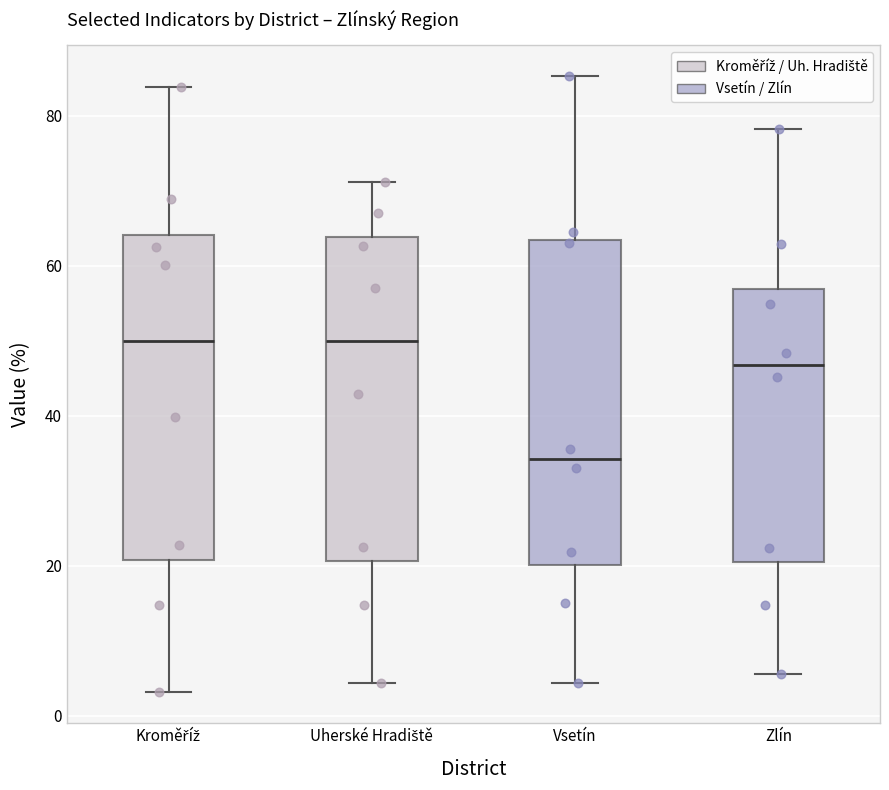

Reading left to right, transcribe this box plot: for each box, give where its median line is, the range the box spans, and where its two whiskers end, as read against the y-axis. The values are not printed on the chart, so give them approximately, as read against the axis.

Kroměříž: median 50, box 20 to 64, whiskers 4 to 84
Uherské Hradiště: median 50, box 20 to 64, whiskers 4 to 72
Vsetín: median 34, box 20 to 64, whiskers 4 to 86
Zlín: median 46, box 20 to 56, whiskers 6 to 78